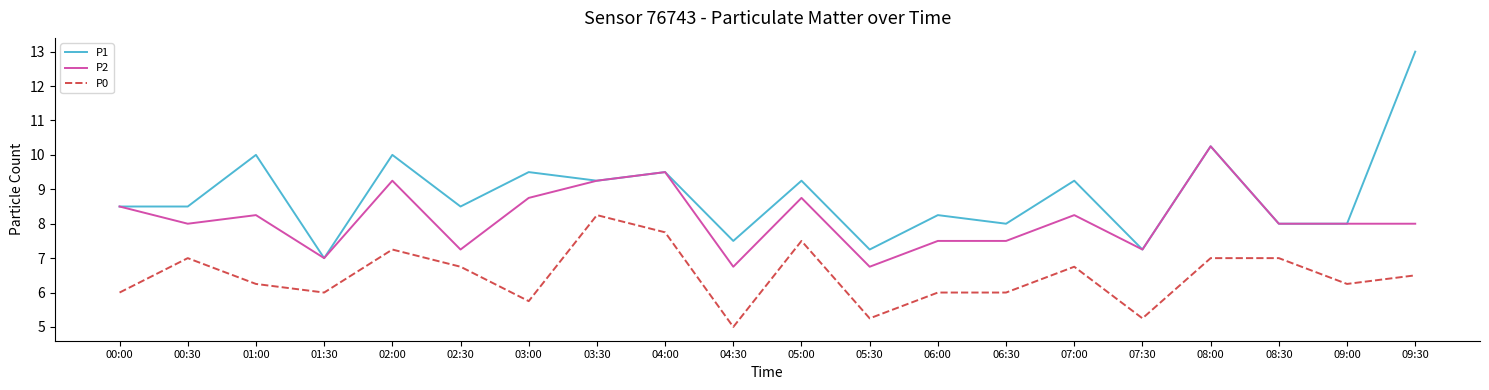

What are all the series names shown in the legend?

P1, P2, P0